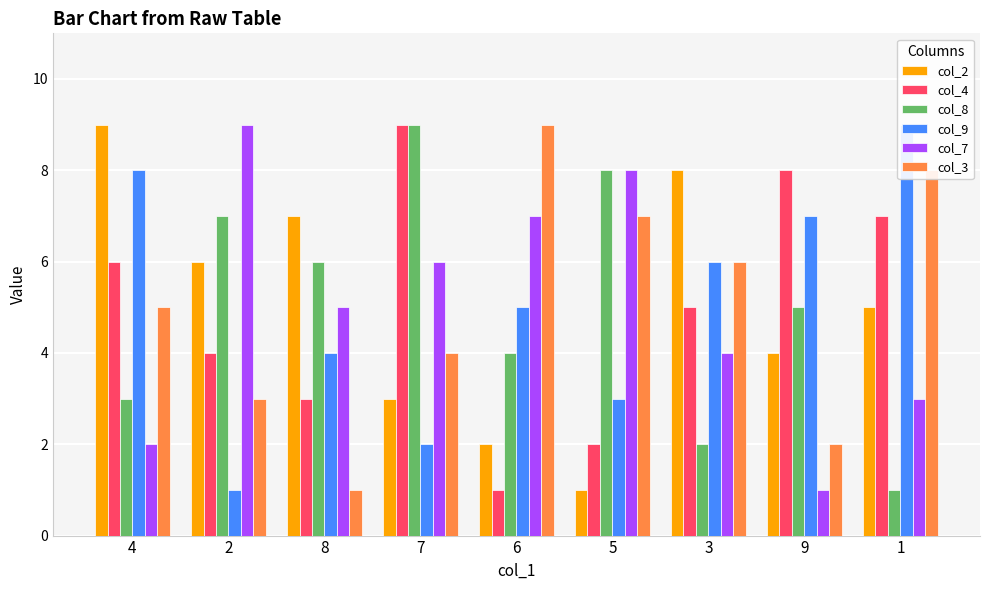

What is the difference between the highest and lowest values at 7?

7